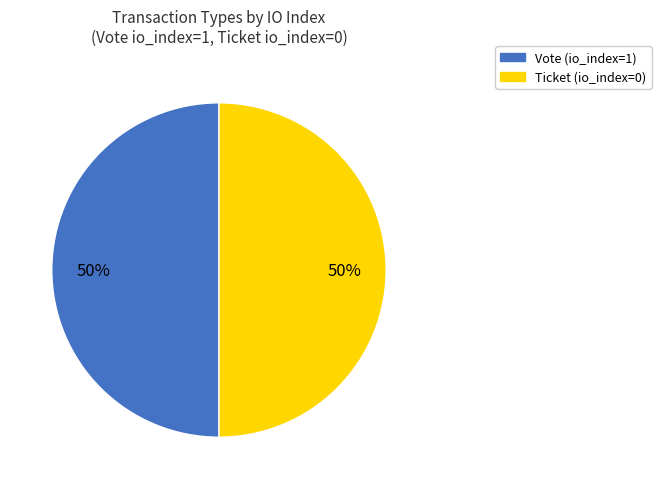

To the nearest percent, what is the combined percentage of Vote and Ticket?

100%